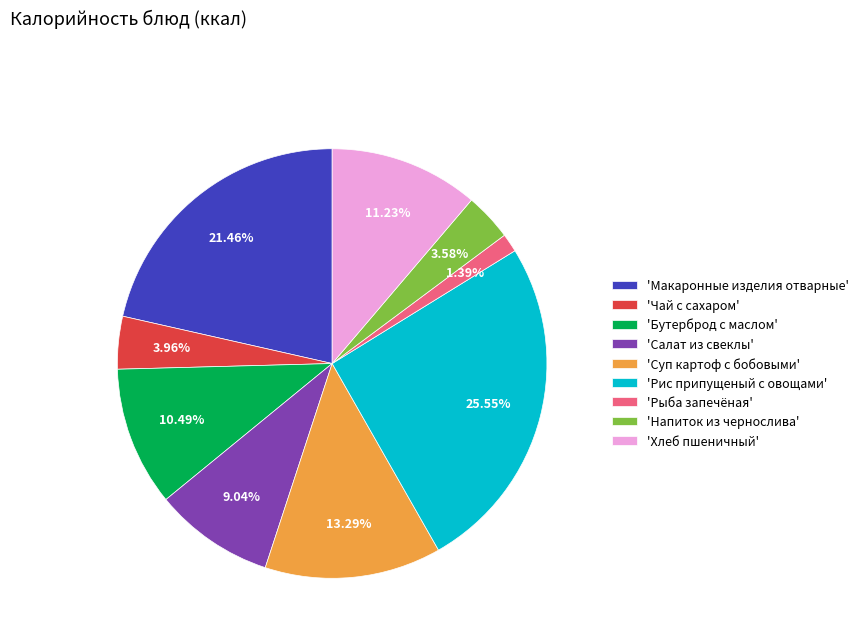

Is there a majority slice in this chart?

No